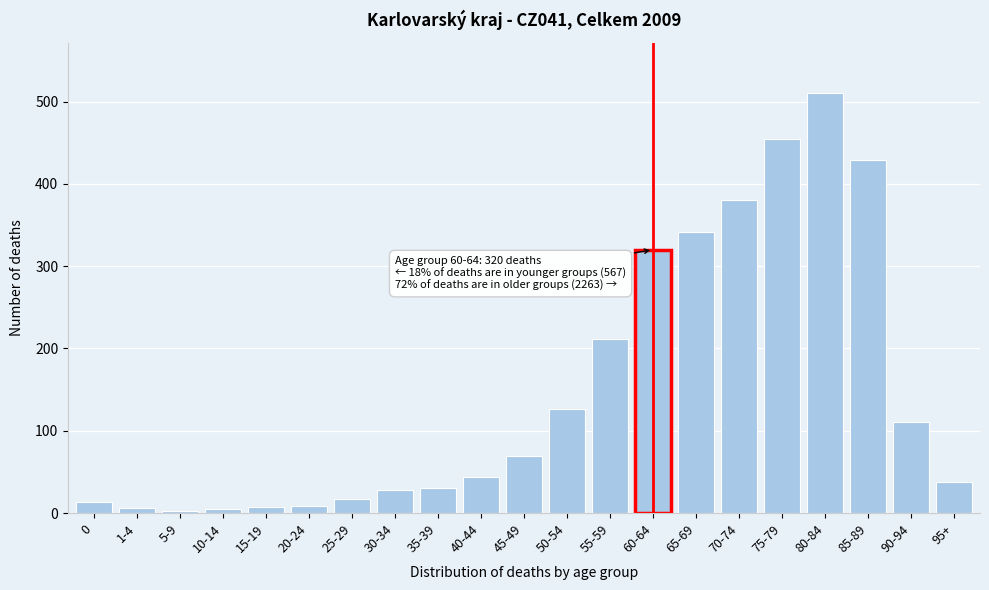

The value at 85-89 is 429. True or false?

True